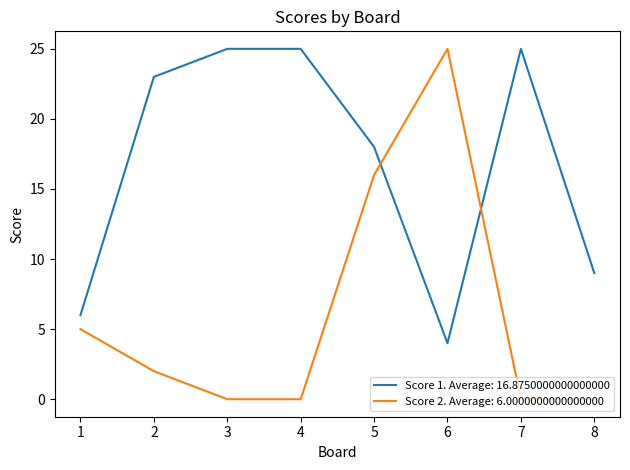

After their last crossing, which series has the higher values: Score 2. Average: 6.0000000000000000 or Score 1. Average: 16.8750000000000000?

Score 1. Average: 16.8750000000000000